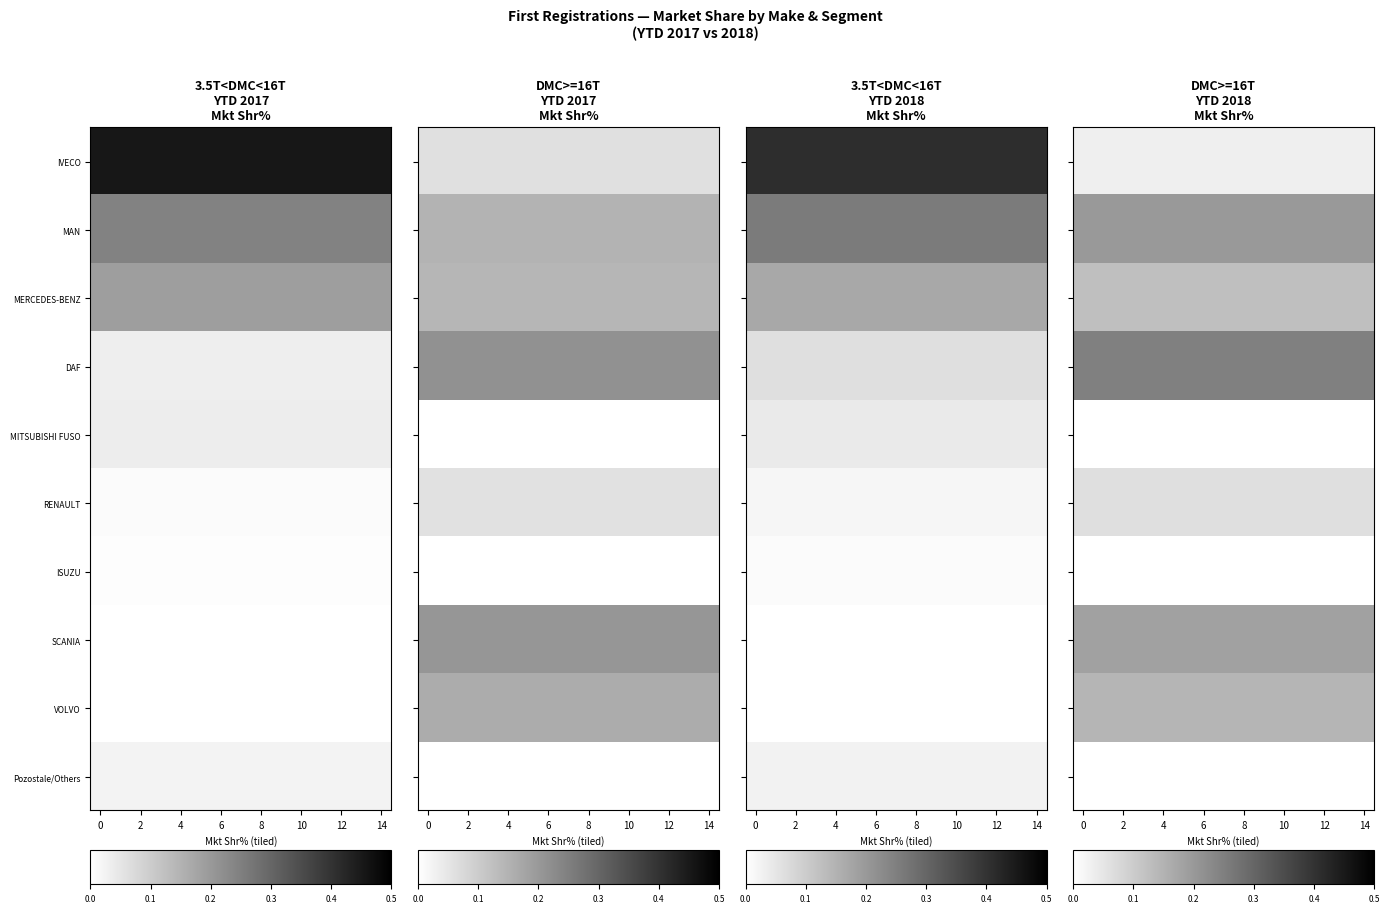

Is it true that MERCEDES-BENZ equals 0.2 at 0?

True